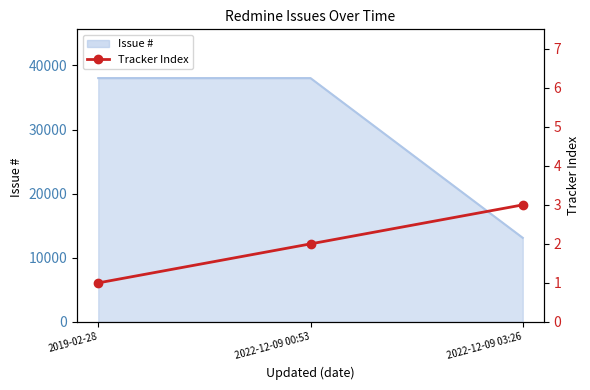

What position from the left is 2022-12-09 00:53?

2